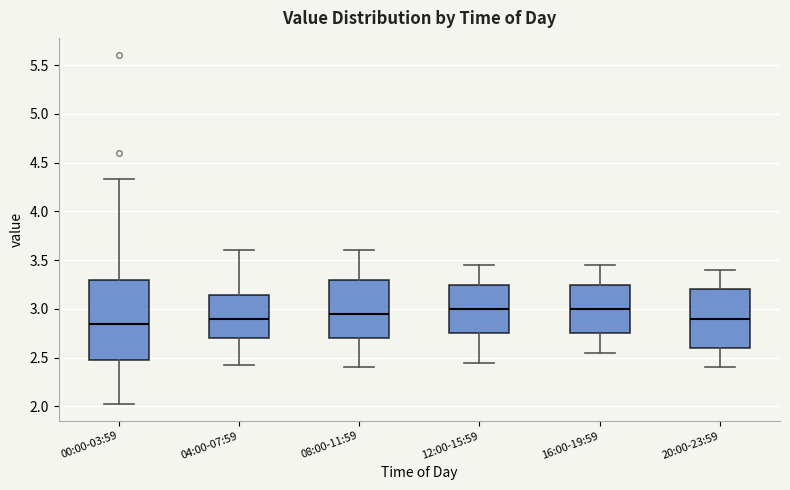

Reading left to right, read every box against the y-axis: the position of its median line, the range the box covers, and the ends of its whiskers. The values are not printed on the chart, so give them approximately, as read against the axis.

00:00-03:59: median 2.85, box 2.50 to 3.30, whiskers 2.05 to 4.35
04:00-07:59: median 2.90, box 2.70 to 3.15, whiskers 2.45 to 3.60
08:00-11:59: median 2.95, box 2.70 to 3.30, whiskers 2.40 to 3.60
12:00-15:59: median 3.00, box 2.75 to 3.25, whiskers 2.45 to 3.45
16:00-19:59: median 3.00, box 2.75 to 3.25, whiskers 2.55 to 3.45
20:00-23:59: median 2.90, box 2.60 to 3.20, whiskers 2.40 to 3.40